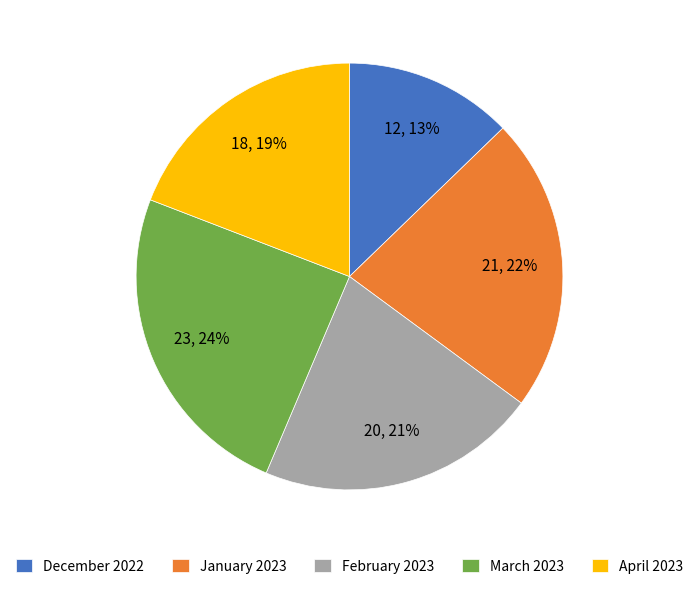

Does any single category account for the majority?

No